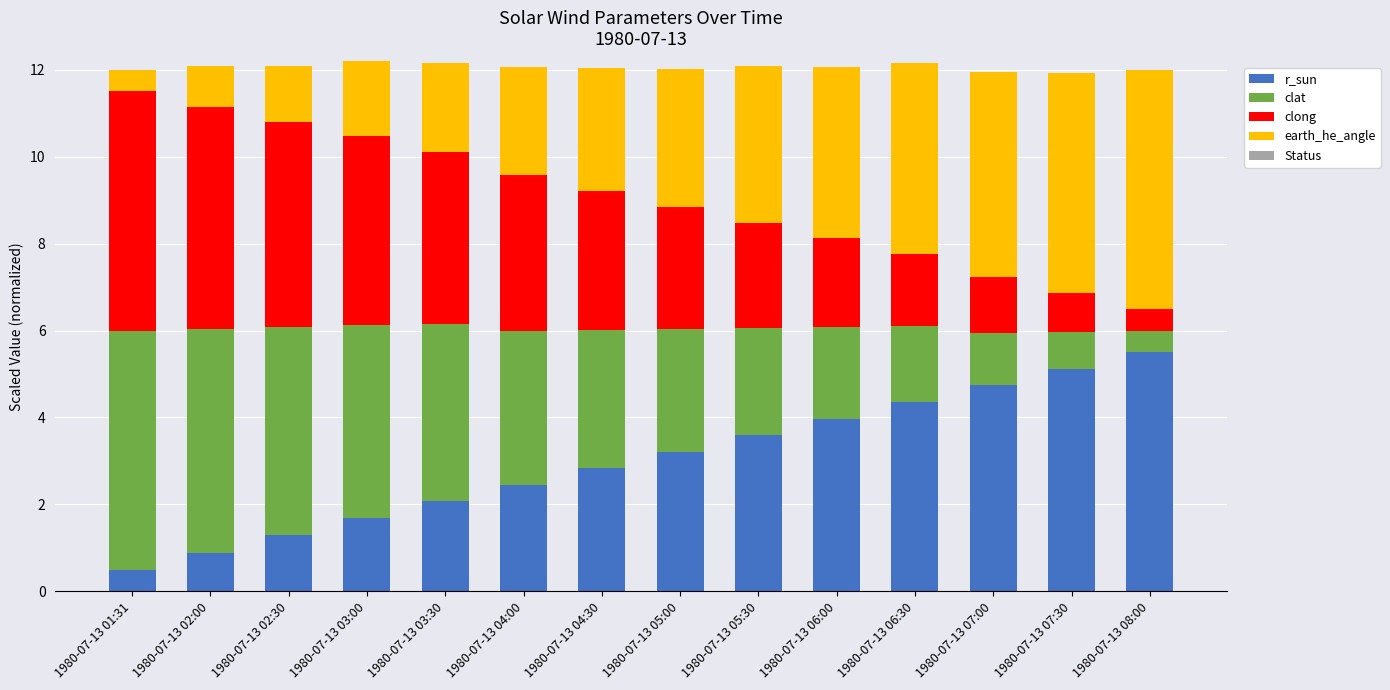

Are the bars grouped side by side (vs. stacked)?

No